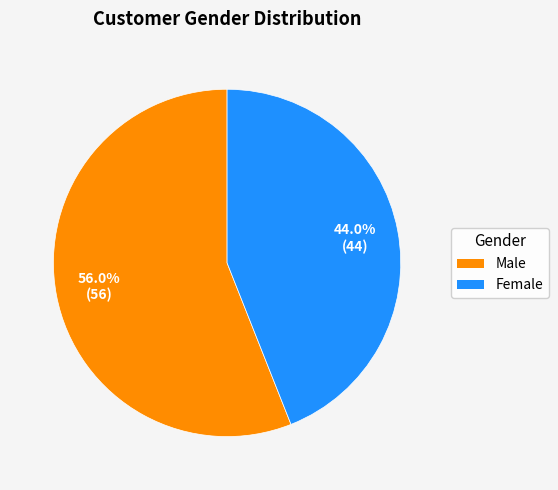

True or false: Female accounts for 53% of the total.

False